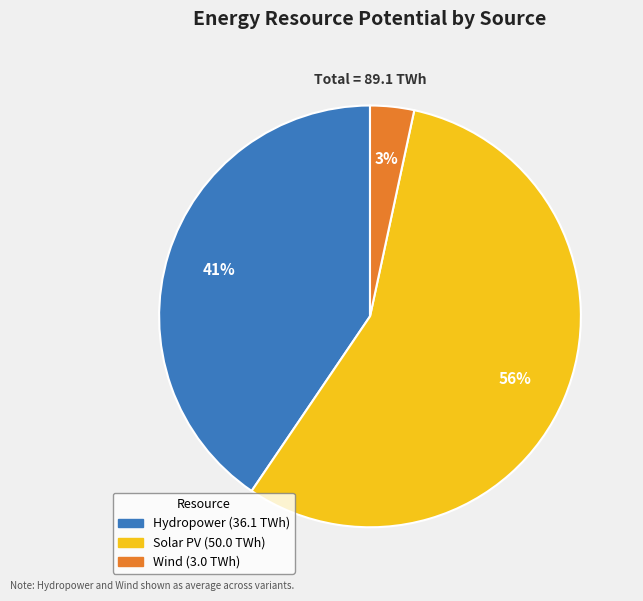

To the nearest percent, what is the difference between the largest and smallest slice percentages?

53%